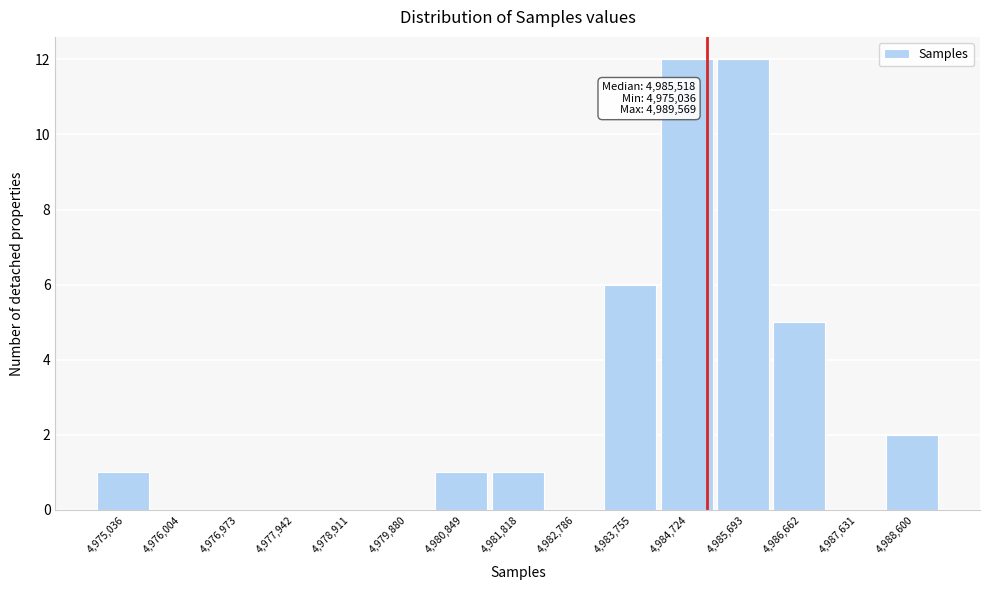

Reading left to right, transcribe all the data shown in this chart.

4,975,036=1	4,976,004=0	4,976,973=0	4,977,942=0	4,978,911=0	4,979,880=0	4,980,849=1	4,981,818=1	4,982,786=0	4,983,755=6	4,984,724=12	4,985,693=12	4,986,662=5	4,987,631=0	4,988,600=2